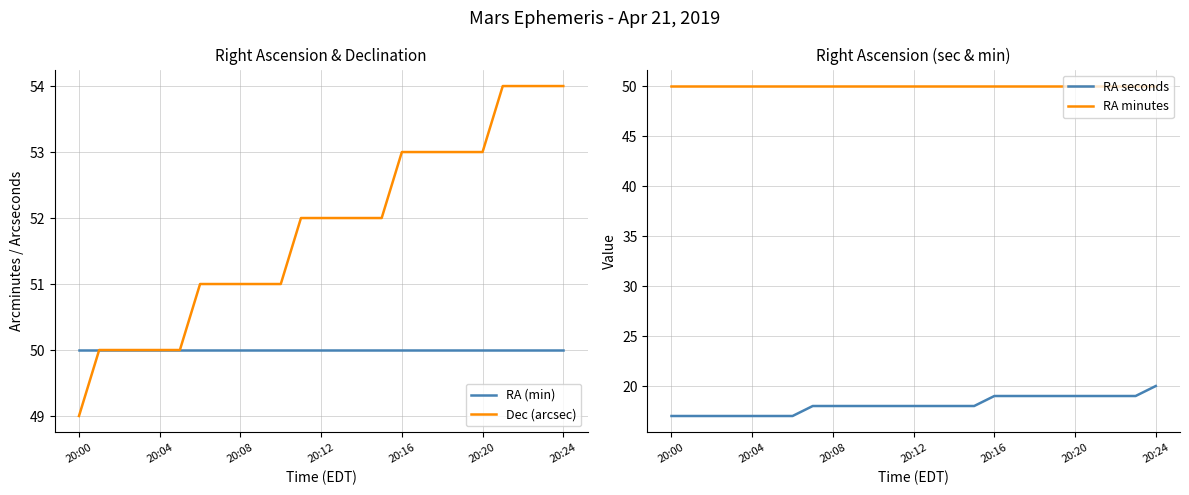

What is the label of the 18th point from the left?

17